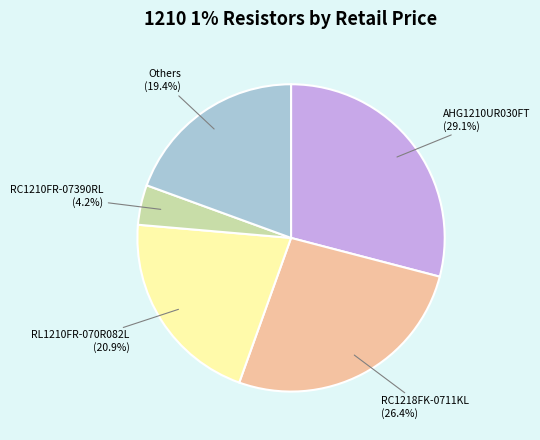

To the nearest percent, what is the average slice percentage?

20%